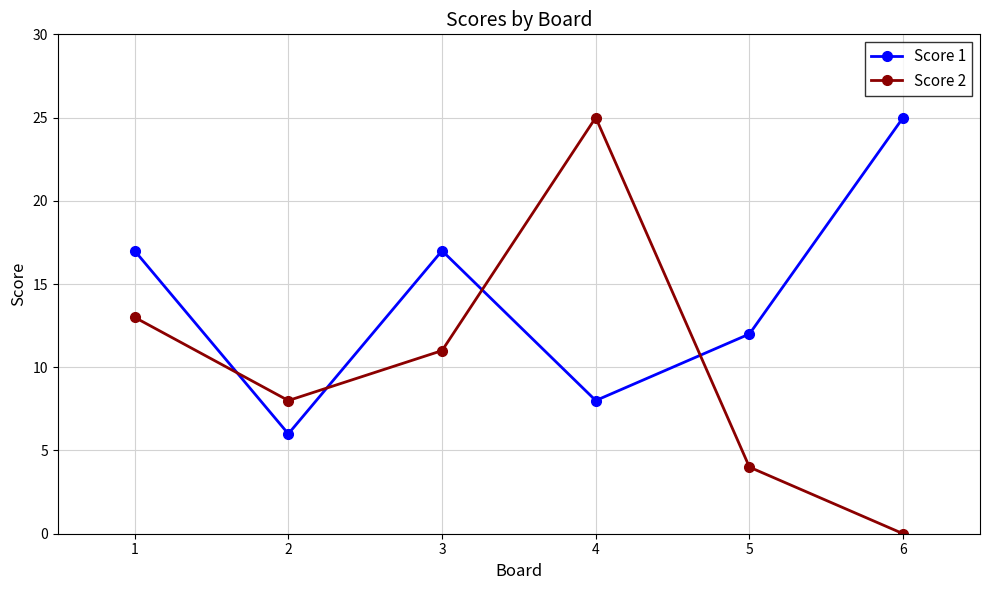

What are all the series names shown in the legend?

Score 1, Score 2